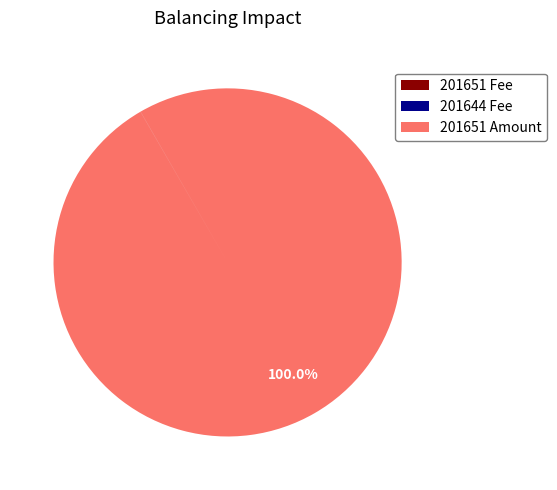

What is the largest slice in the pie chart?

201651 Amount